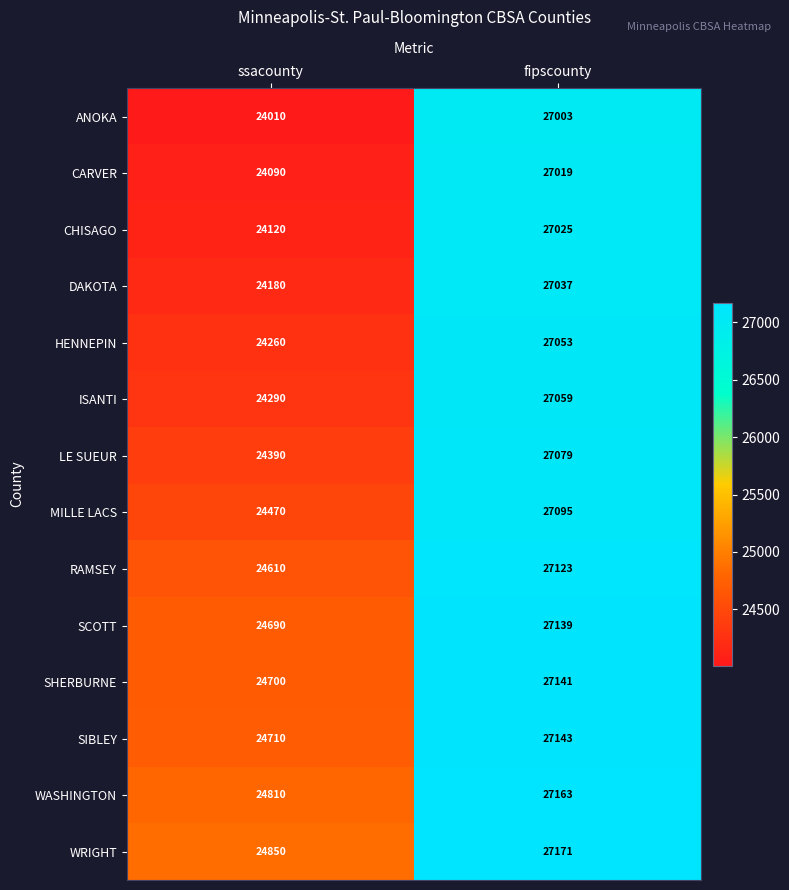

List the labels in order of HENNEPIN value, smallest first.

ssacounty, fipscounty